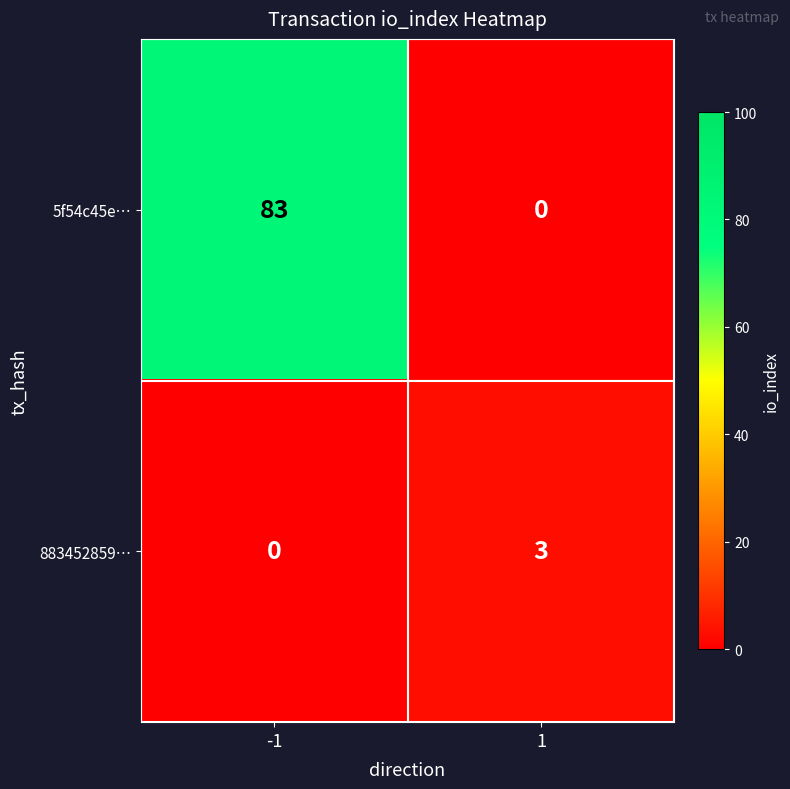

Reading left to right, transcribe all the data shown in this chart.

5f54c45e…: -1=83	1=0
883452859…: -1=0	1=3